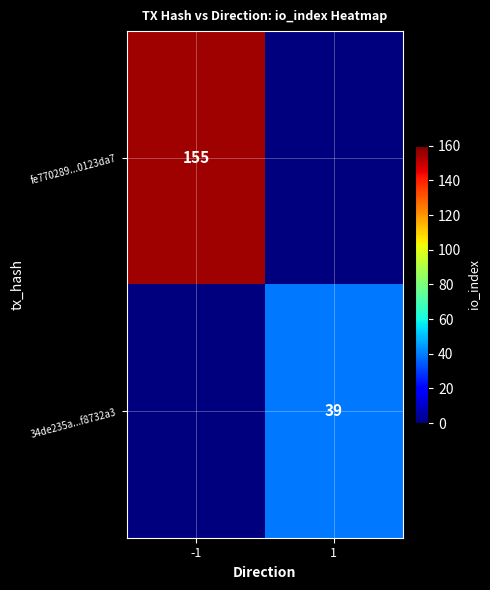

Is the value of fe770289...0123da7 at -1 greater than the value of 34de235a...f8732a3 at 1?

Yes